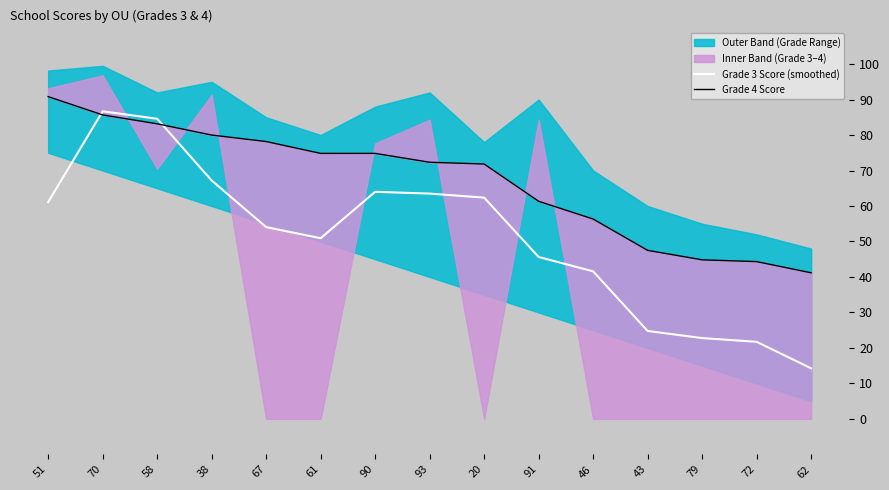

Where do Grade 3 Score (smoothed) and Grade 4 Score first cross each other?

51 and 70